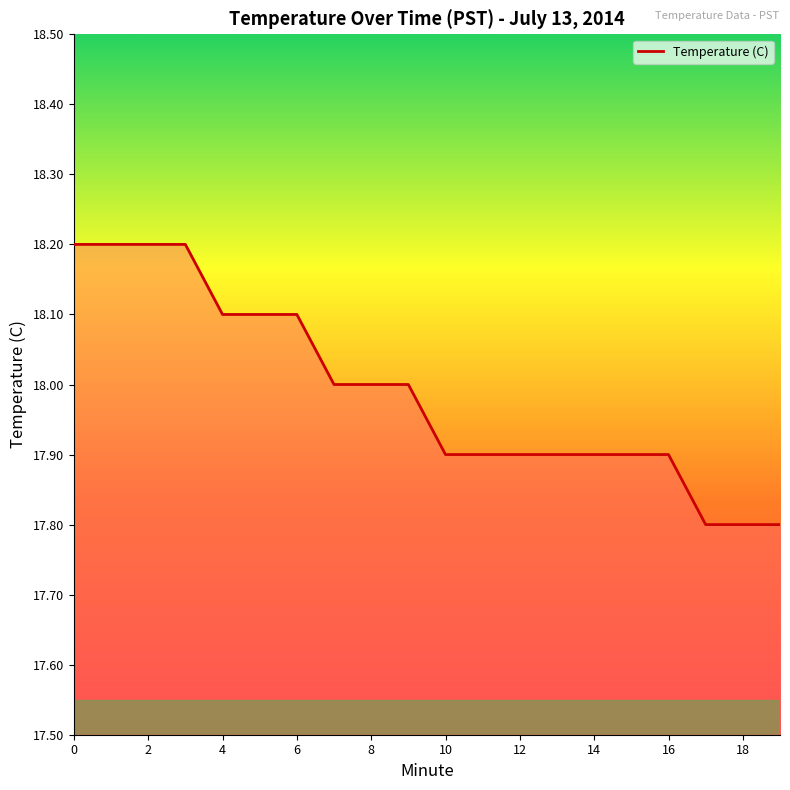

What is the sum of all values?

359.8